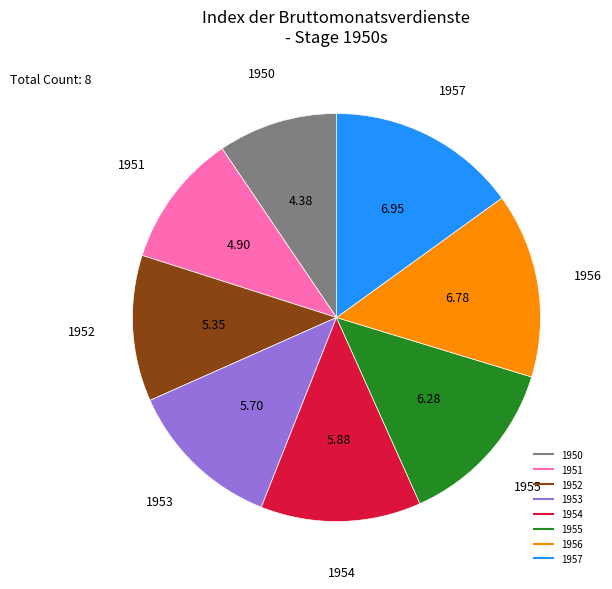

Is the sum of 1952 and 1957 greater than half?

No